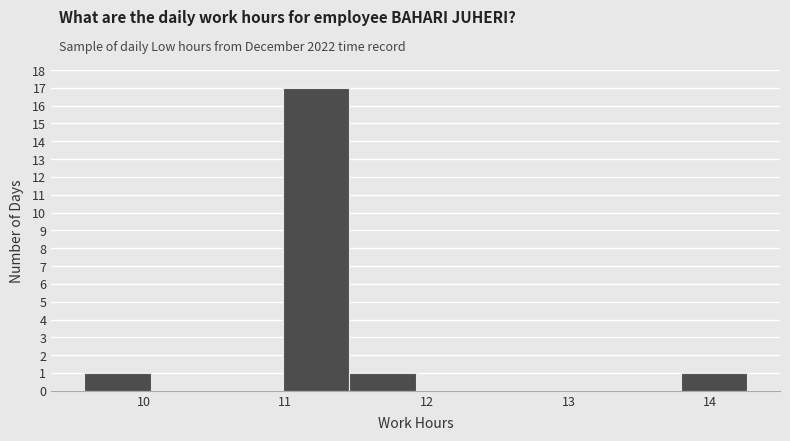

What is the height of the bar covering 13.8 to 14.3 on the x-axis? Neither the bar edges nor the heights are printed on the chart, so give them approximately, as read against the axes.

1